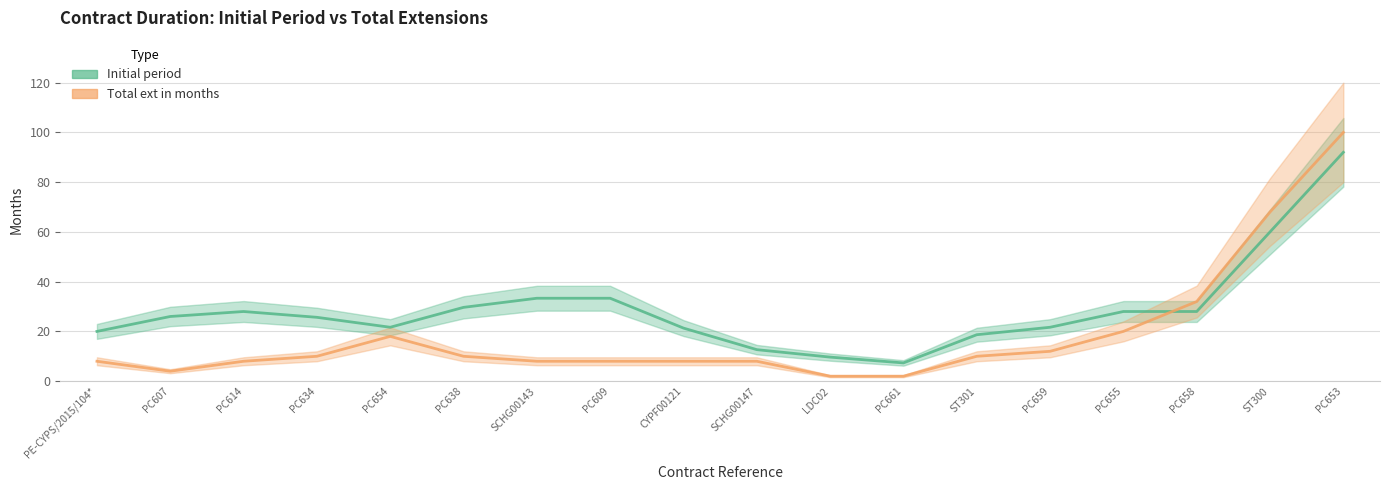

Where is Total ext in months nearest to the value 51?

ST300